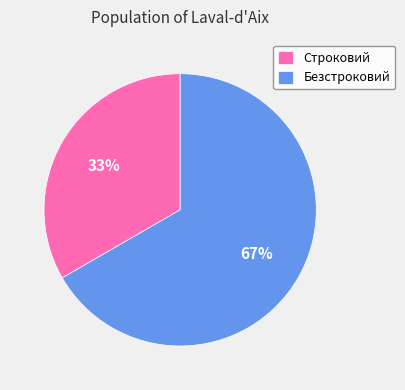

Is there a majority slice in this chart?

Yes